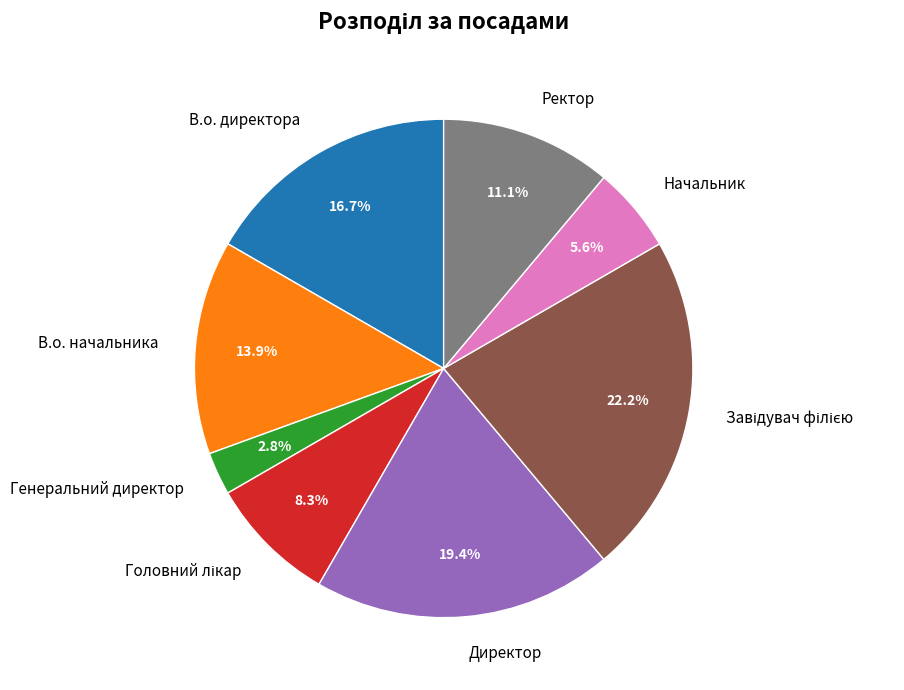

Between В.о. начальника and Начальник, which is larger?

В.о. начальника